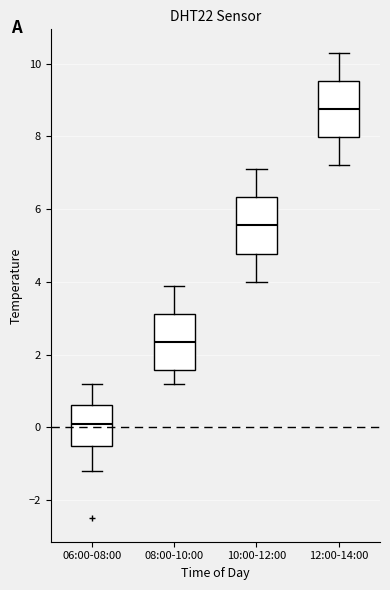

Reading left to right, transcribe this box plot: for each box, give where its median line is, the range the box spans, and where its two whiskers end, as read against the y-axis. The values are not printed on the chart, so give them approximately, as read against the axis.

06:00-08:00: median 0.2, box -0.4 to 0.6, whiskers -1.2 to 1.2
08:00-10:00: median 2.4, box 1.6 to 3.2, whiskers 1.2 to 4.0
10:00-12:00: median 5.6, box 4.8 to 6.4, whiskers 4.0 to 7.2
12:00-14:00: median 8.8, box 8.0 to 9.6, whiskers 7.2 to 10.4